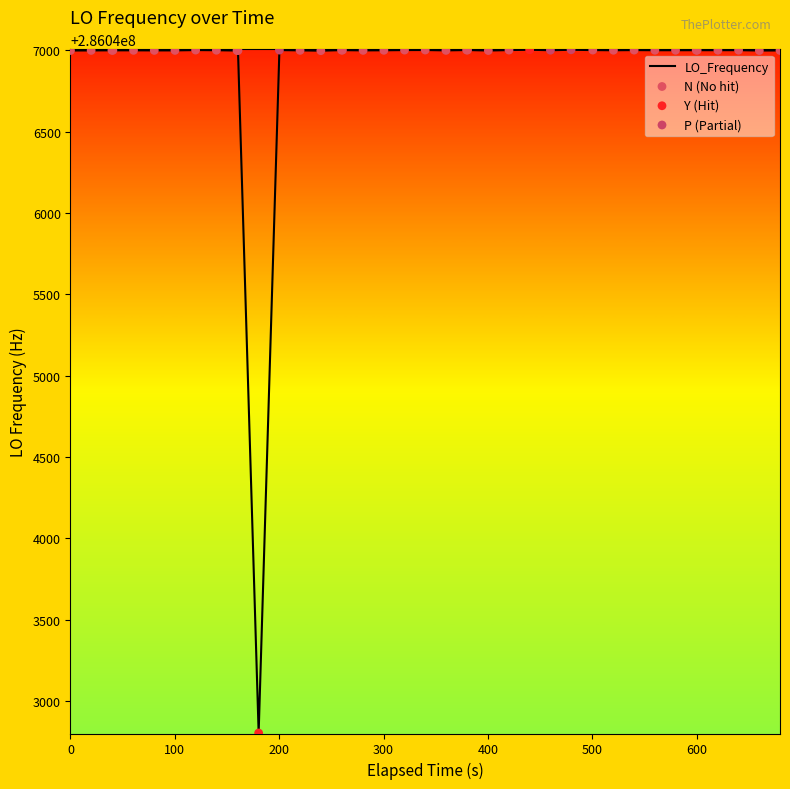

What is the maximum value shown in the chart?

286047004.4